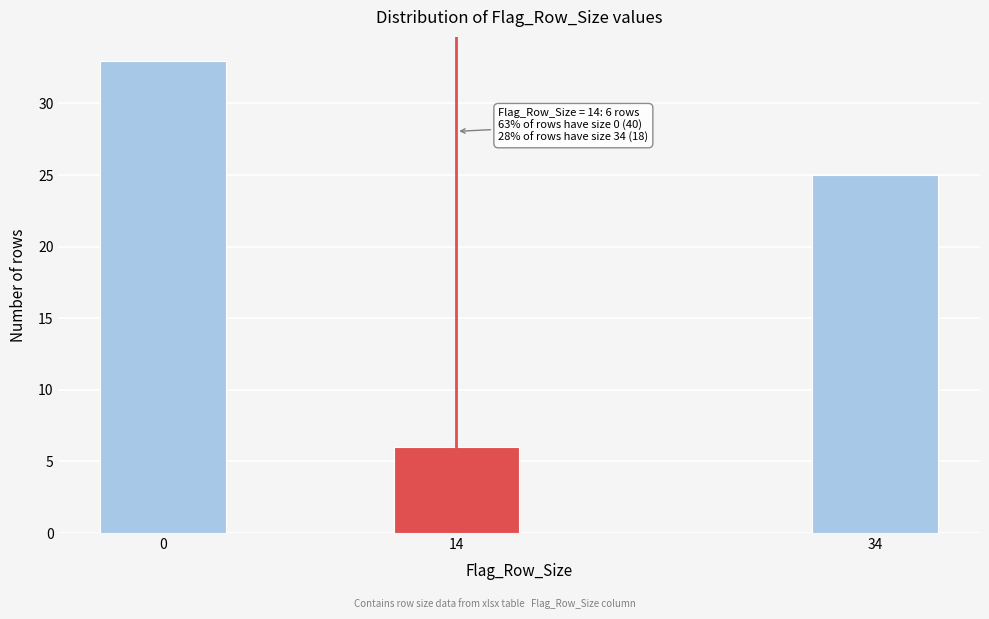

Reading left to right, list all the values displayed in this chart.

33	6	25